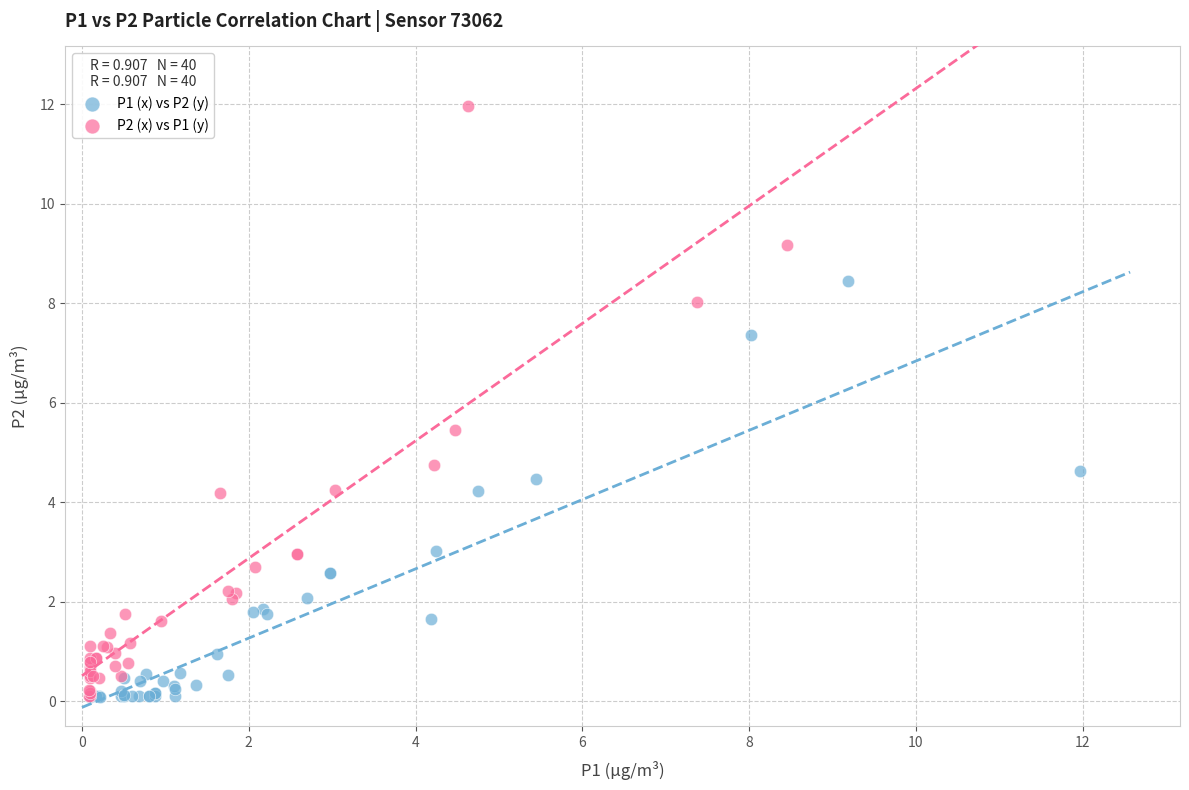

Which series reaches the maximum Y coordinate?

P2 (x) vs P1 (y)